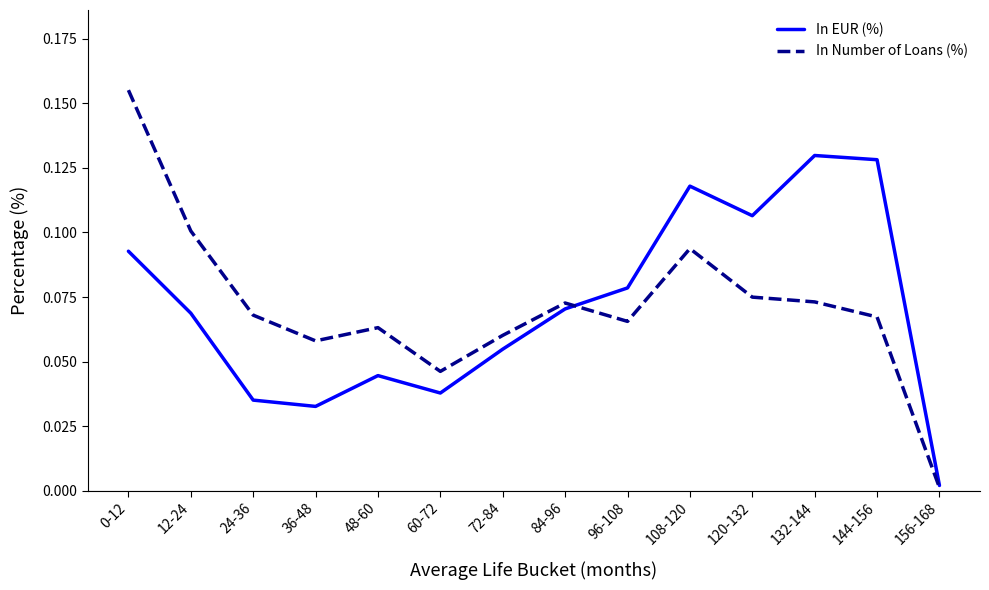

Where do In Number of Loans (%) and In EUR (%) first cross each other?

84-96 and 96-108